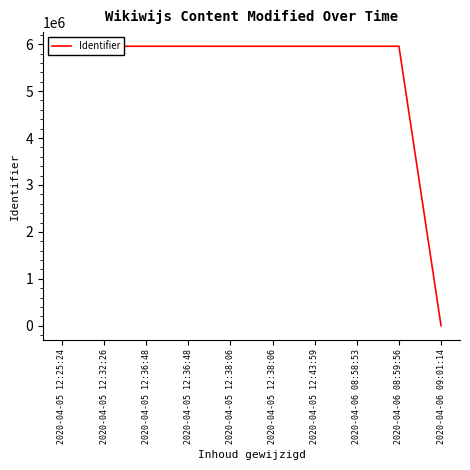

Rank the categories by value from highest to lowest.

2020-04-05 12:36:48, 2020-04-05 12:36:48, 2020-04-06 08:58:53, 2020-04-05 12:43:59, 2020-04-06 08:59:56, 2020-04-05 12:38:06, 2020-04-05 12:38:06, 2020-04-05 12:32:26, 2020-04-05 12:25:24, 2020-04-06 09:01:14